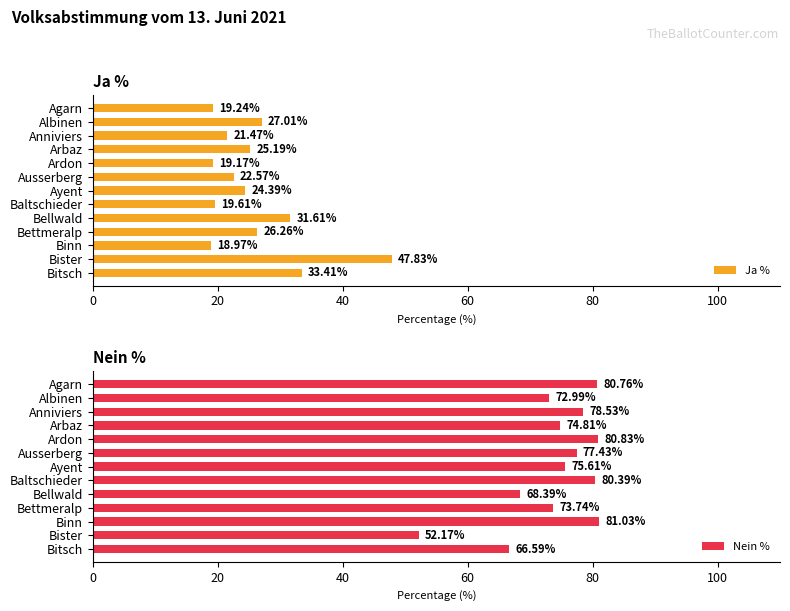

List the labels in order of Ja % value, largest first.

Bister, Bitsch, Bellwald, Albinen, Bettmeralp, Arbaz, Ayent, Ausserberg, Anniviers, Baltschieder, Agarn, Ardon, Binn